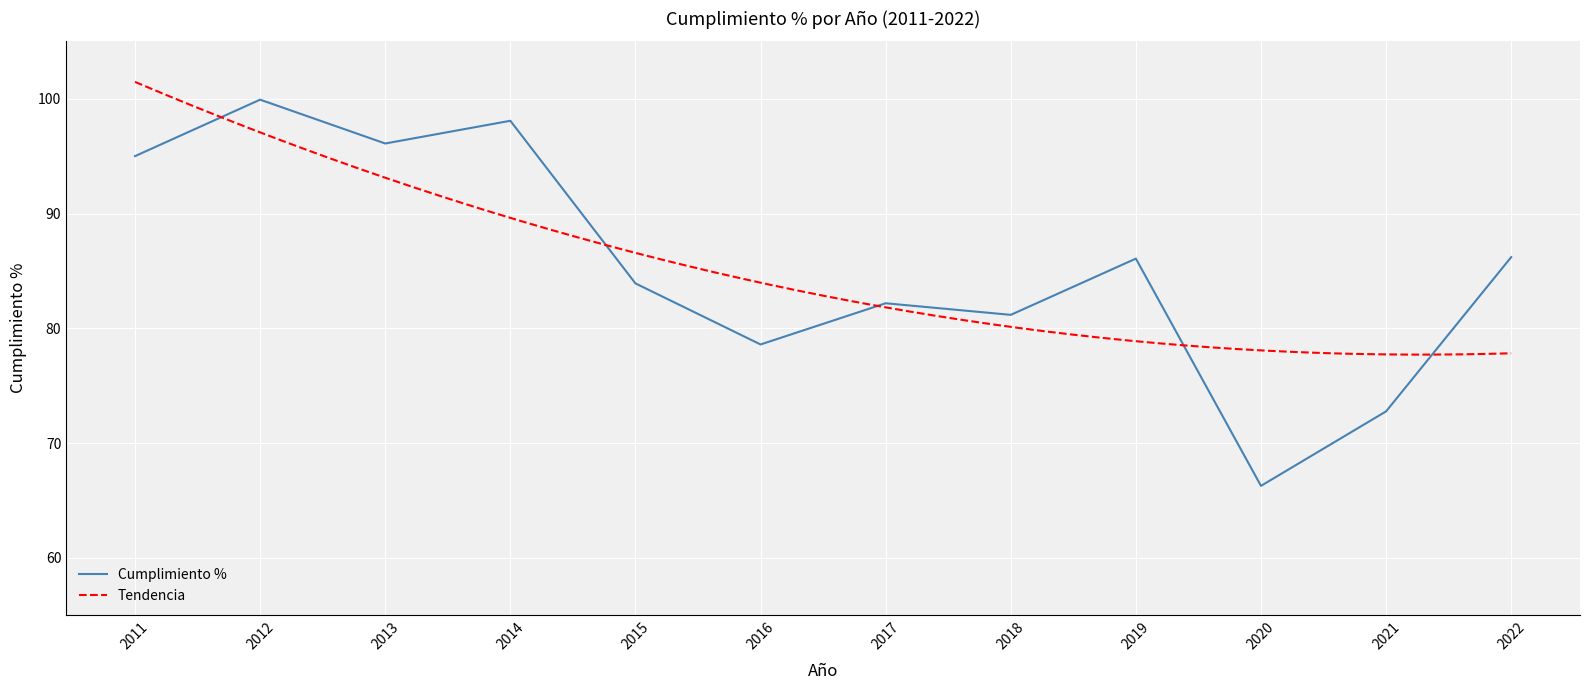

Is this an area chart (filled region under the line)?

No